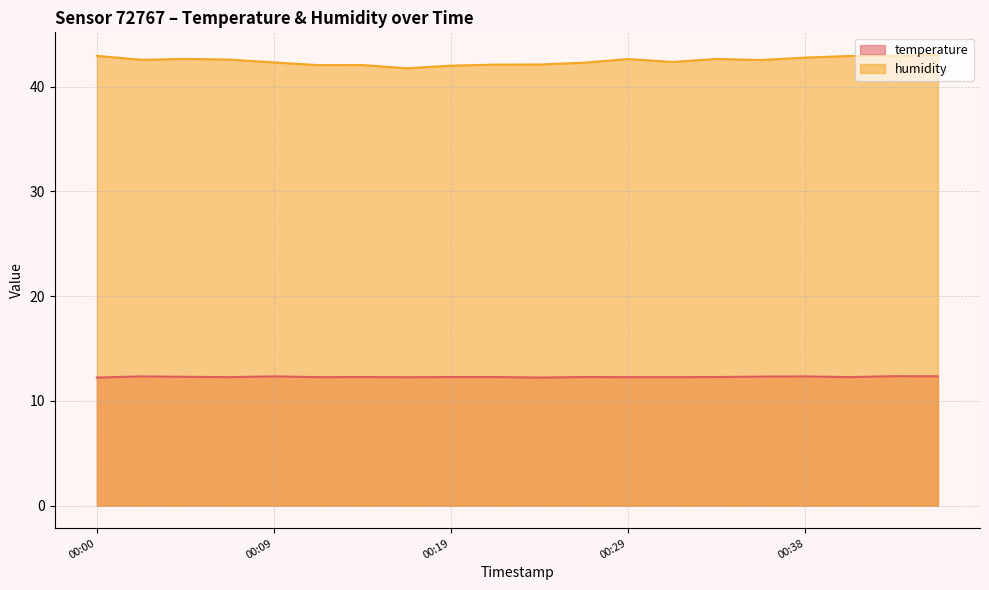

True or false: humidity and temperature cross at least once.

False